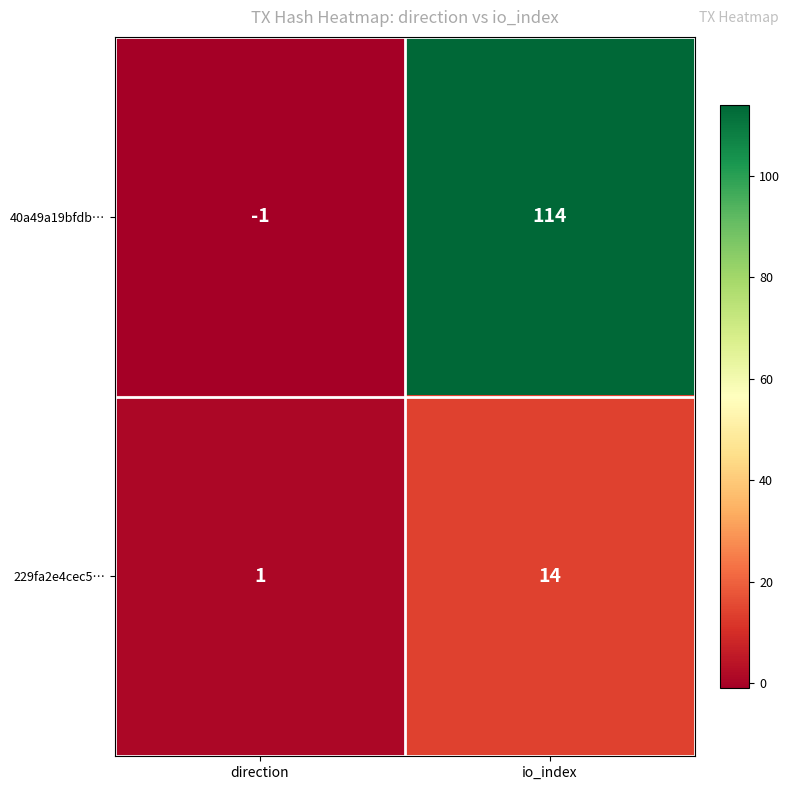

At which category does the chart reach its minimum across all series?

direction